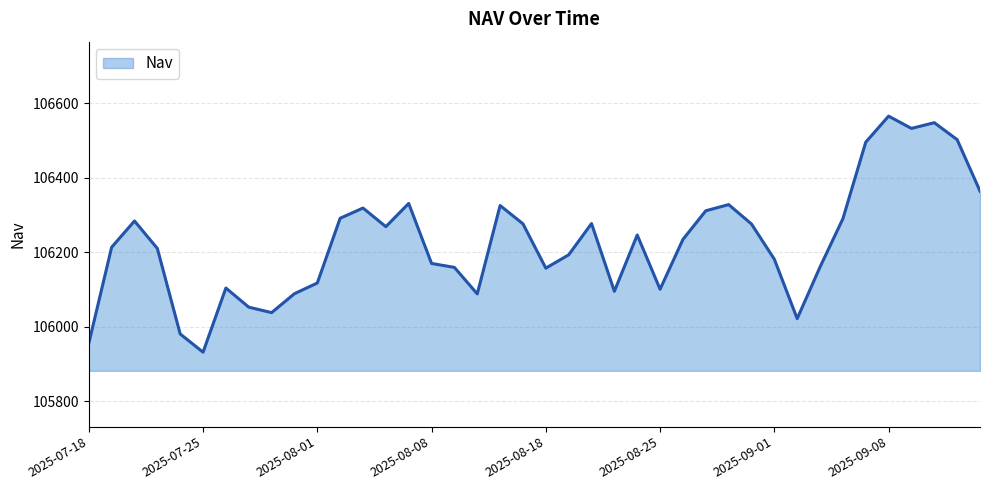

What is the greatest value displayed?

106565.8